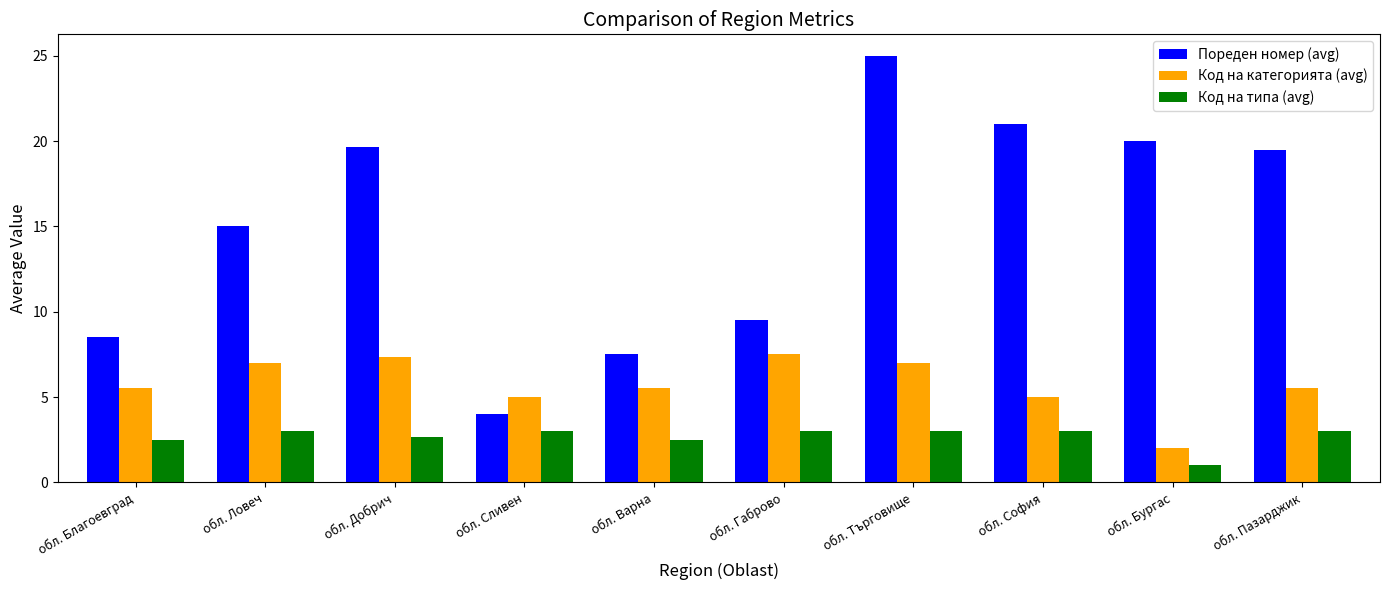

What is the value of the Пореден номер (avg) bar at the 8th from the left?

21.0